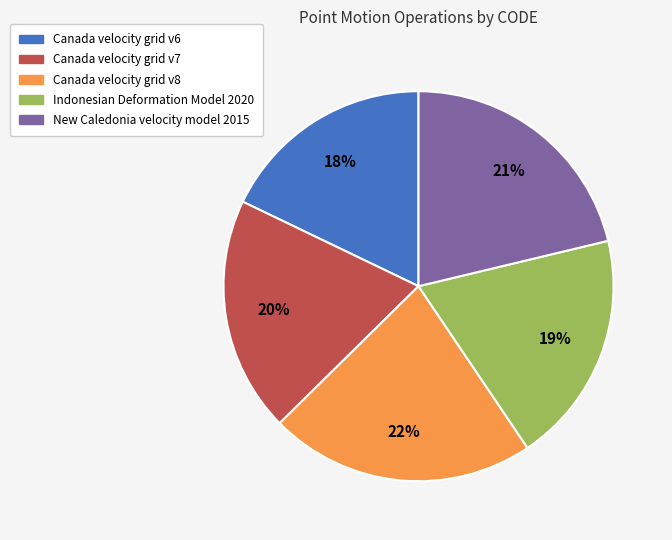

To the nearest percent, what portion does Canada velocity grid v7 represent?

20%